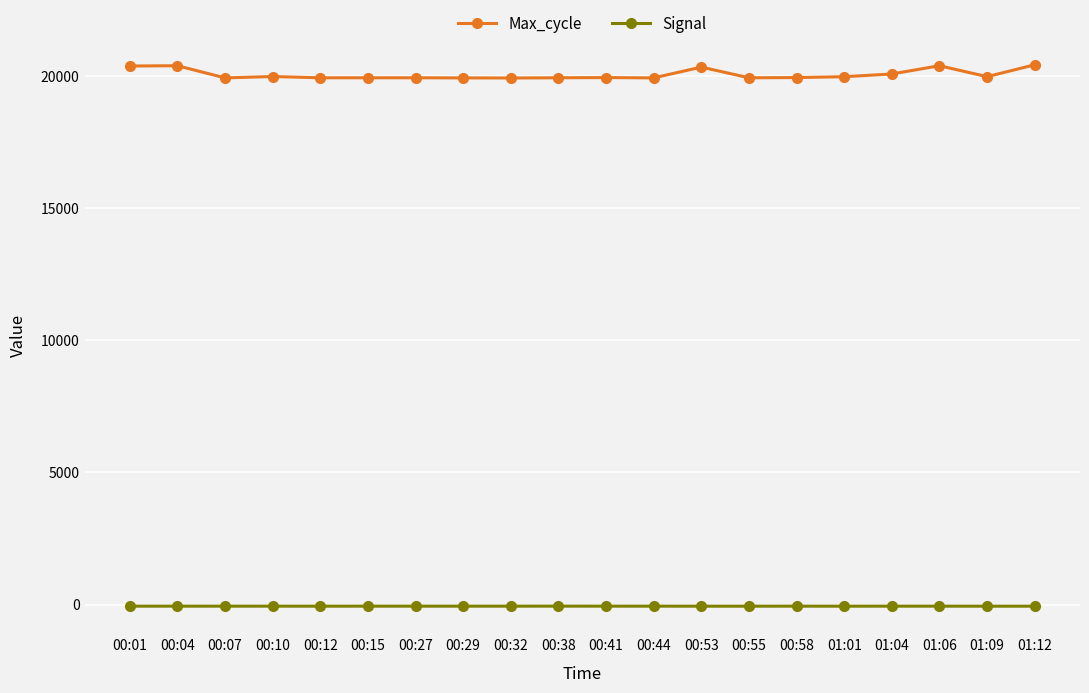

How many lines are shown in the chart?

2